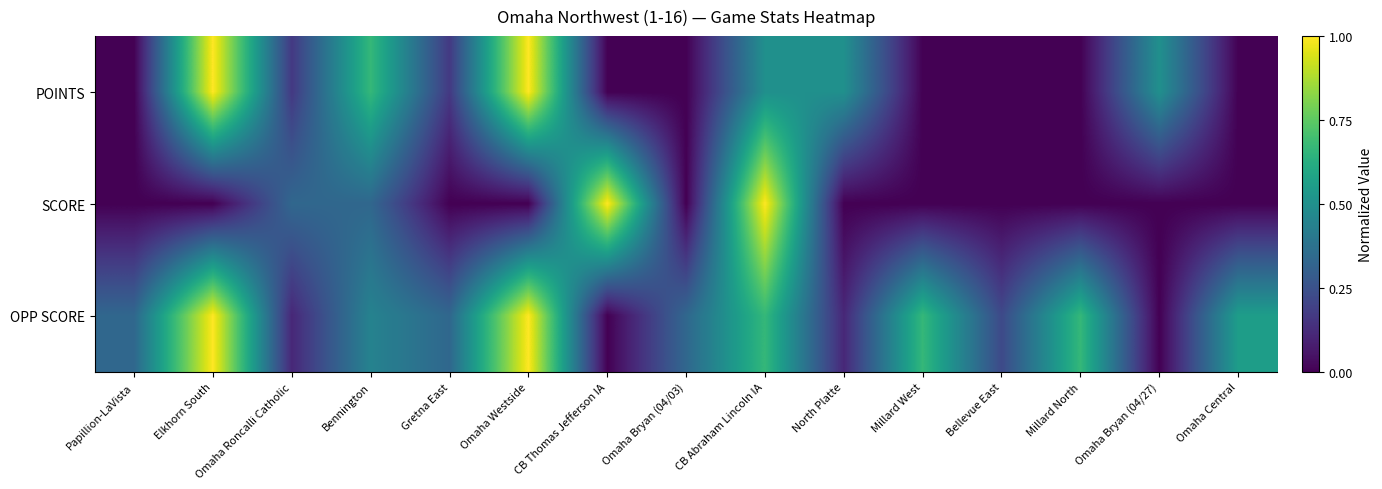

At Elkhorn South, list the series in order from smallest to largest.

SCORE, POINTS, OPP SCORE